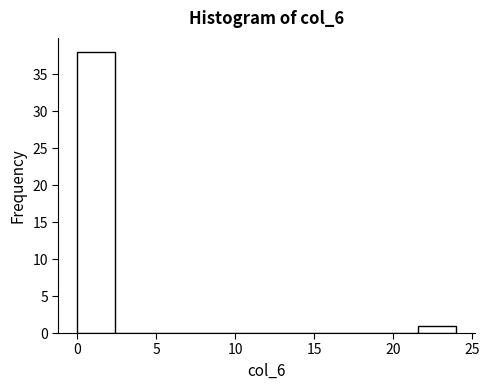

Reading left to right, transcribe this chart: for each bar, give the range it covers on the x-axis and its height. Neither the bar edges nor the heights are printed on the chart, so give them approximately, as read against the axes.

0.0 to 2.4: 38
2.4 to 4.8: 0
4.8 to 7.2: 0
7.2 to 9.6: 0
9.6 to 12.0: 0
12.0 to 14.4: 0
14.4 to 16.8: 0
16.8 to 19.2: 0
19.2 to 21.6: 0
21.6 to 24.0: 1